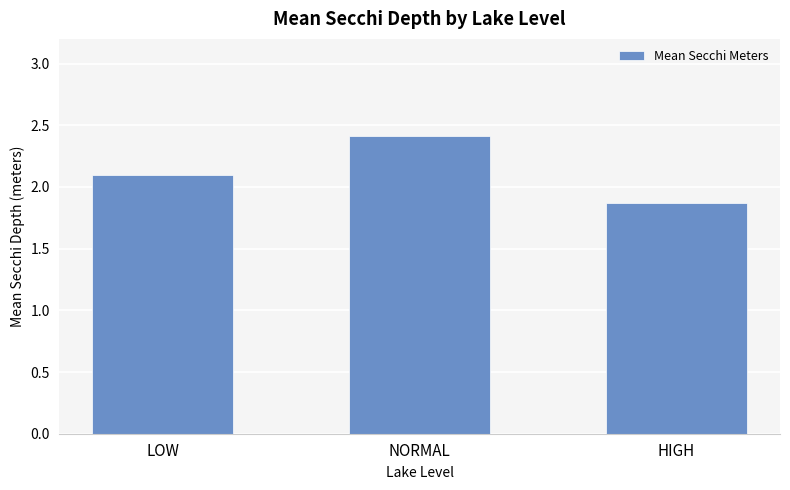

Reading left to right, what are all the values shown in this chart?

2.1	2.4	1.9